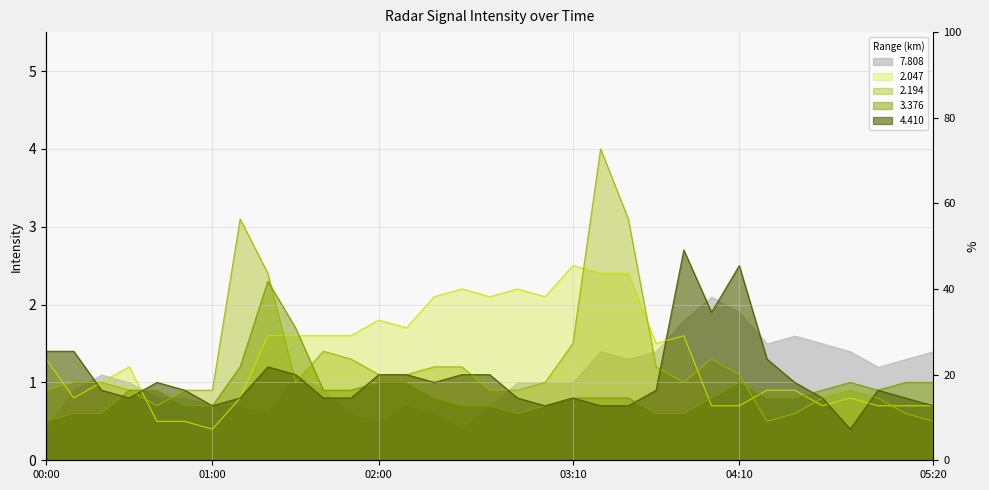

Which series has the largest range (max minus min)?

2.194